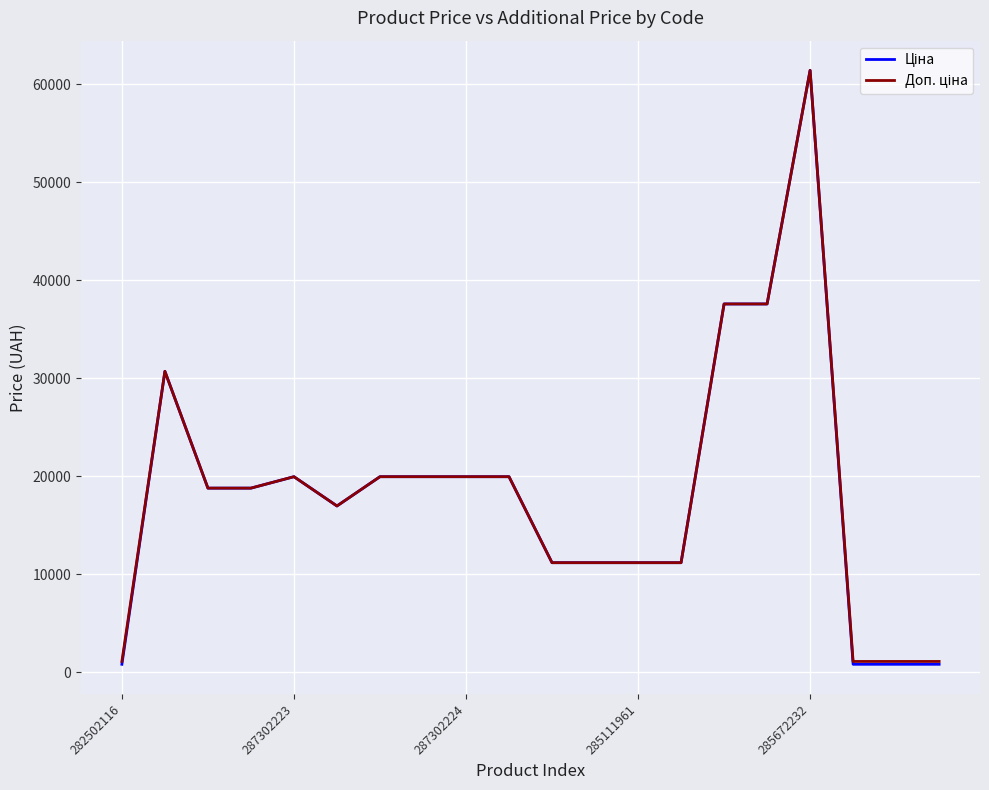

Reading left to right, transcribe all the data shown in this chart.

Ціна: 818.5	30717.1	18796.8	18796.8	19964.2	16976.3	19964.2	19964.2	19964.2	19964.2	11188.2	11188.2	11188.2	11188.2	37593.6	37593.6	61434.3	818.5	818.5	818.5
Доп. ціна: 1109.2	30717.1	18796.8	18796.8	19964.2	16976.3	19964.2	19964.2	19964.2	19964.2	11188.2	11188.2	11188.2	11188.2	37593.6	37593.6	61434.3	1109.2	1109.2	1109.2